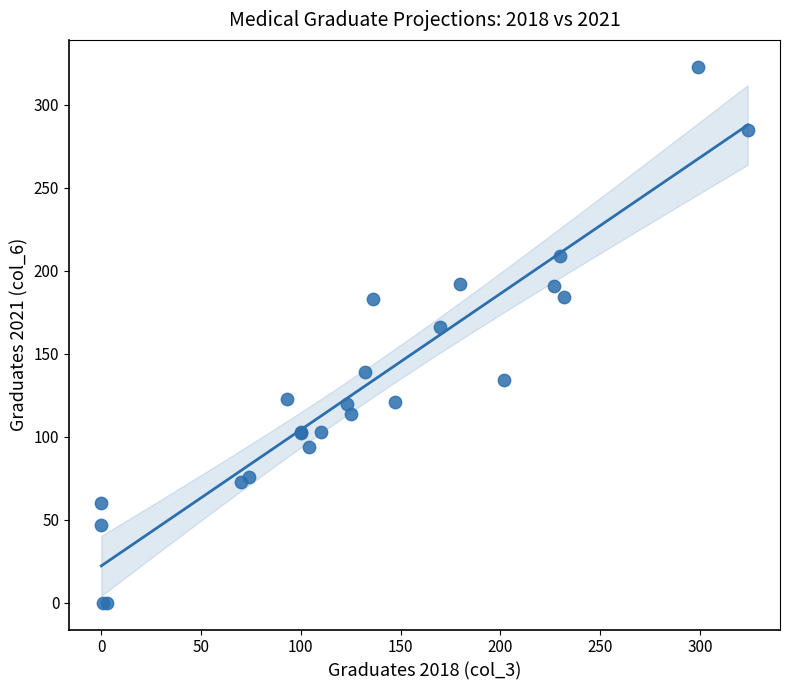

What Y value in the scatter plot is closest to 161?

166